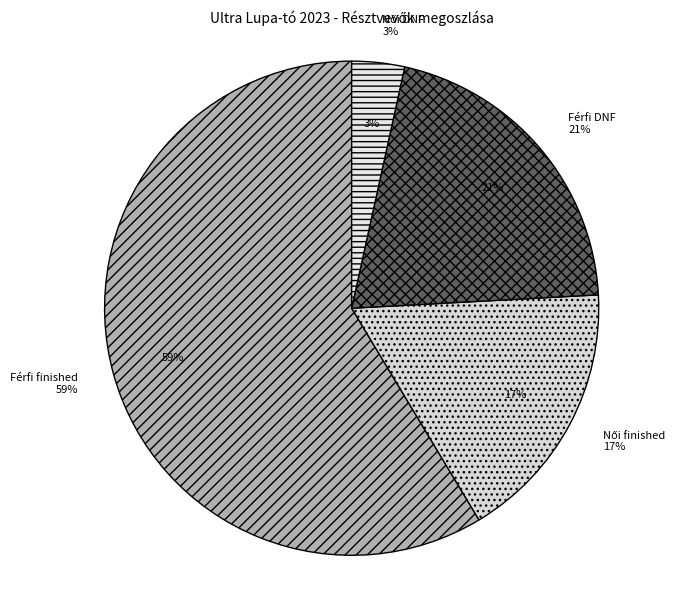

Is it true that Férfi finished is 54% of the pie?

False